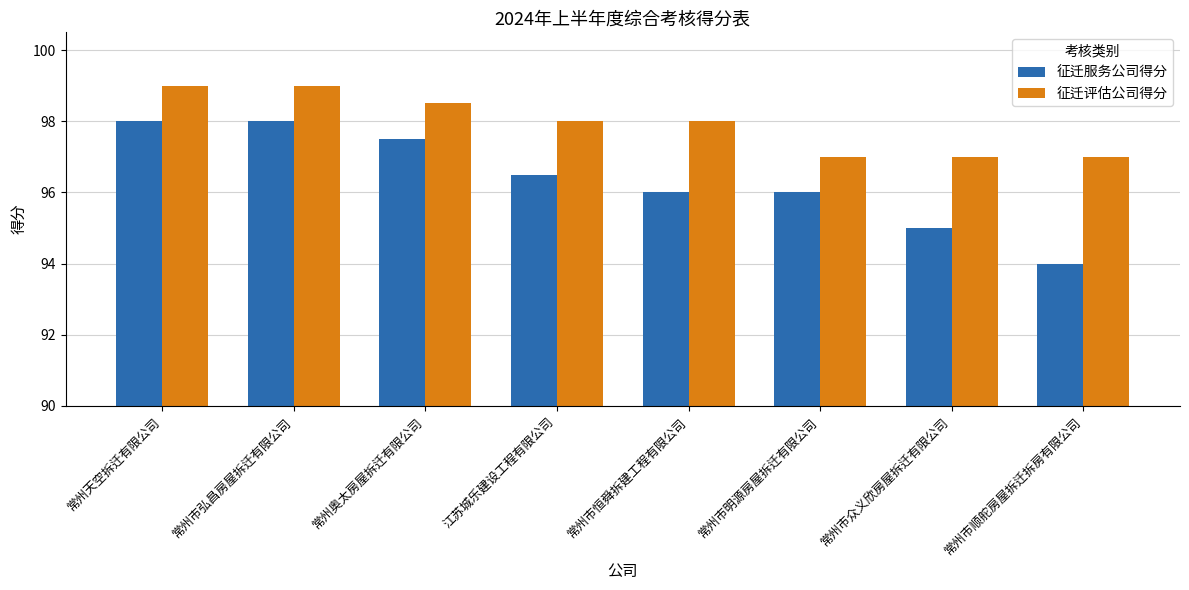

Count the number of data series in this chart.

2